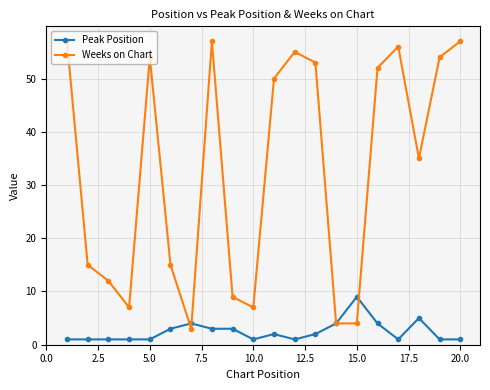

What is the value of the Weeks on Chart point at the 3rd from the left?

12